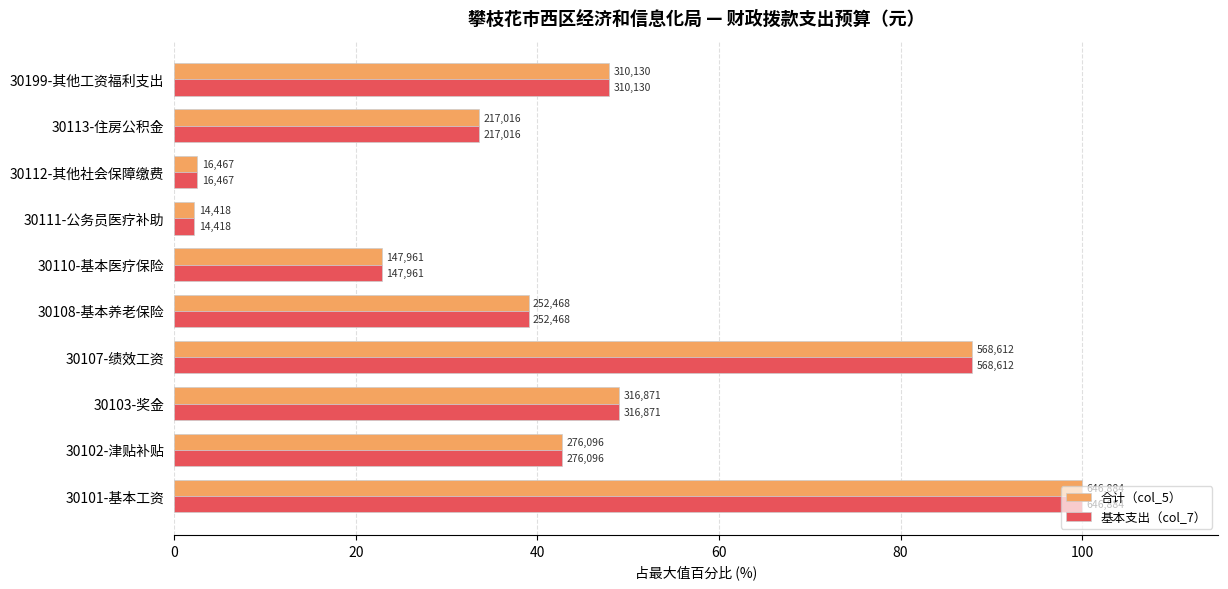

Which series has the largest total across all categories?

合计（col_5）